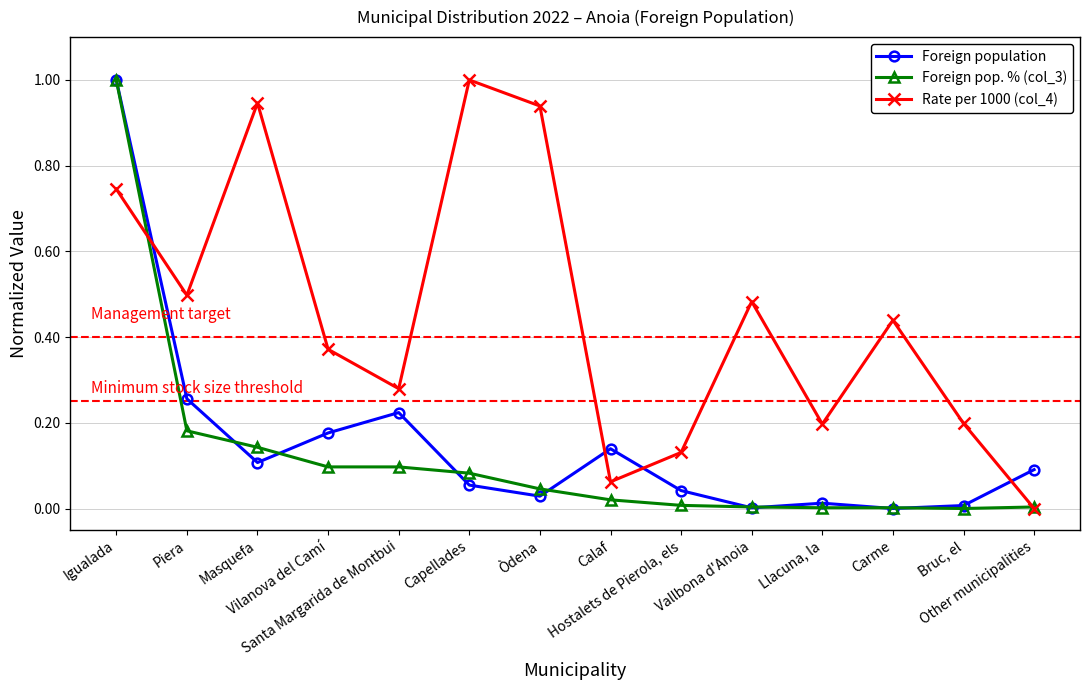

Is this an area chart (filled region under the line)?

No